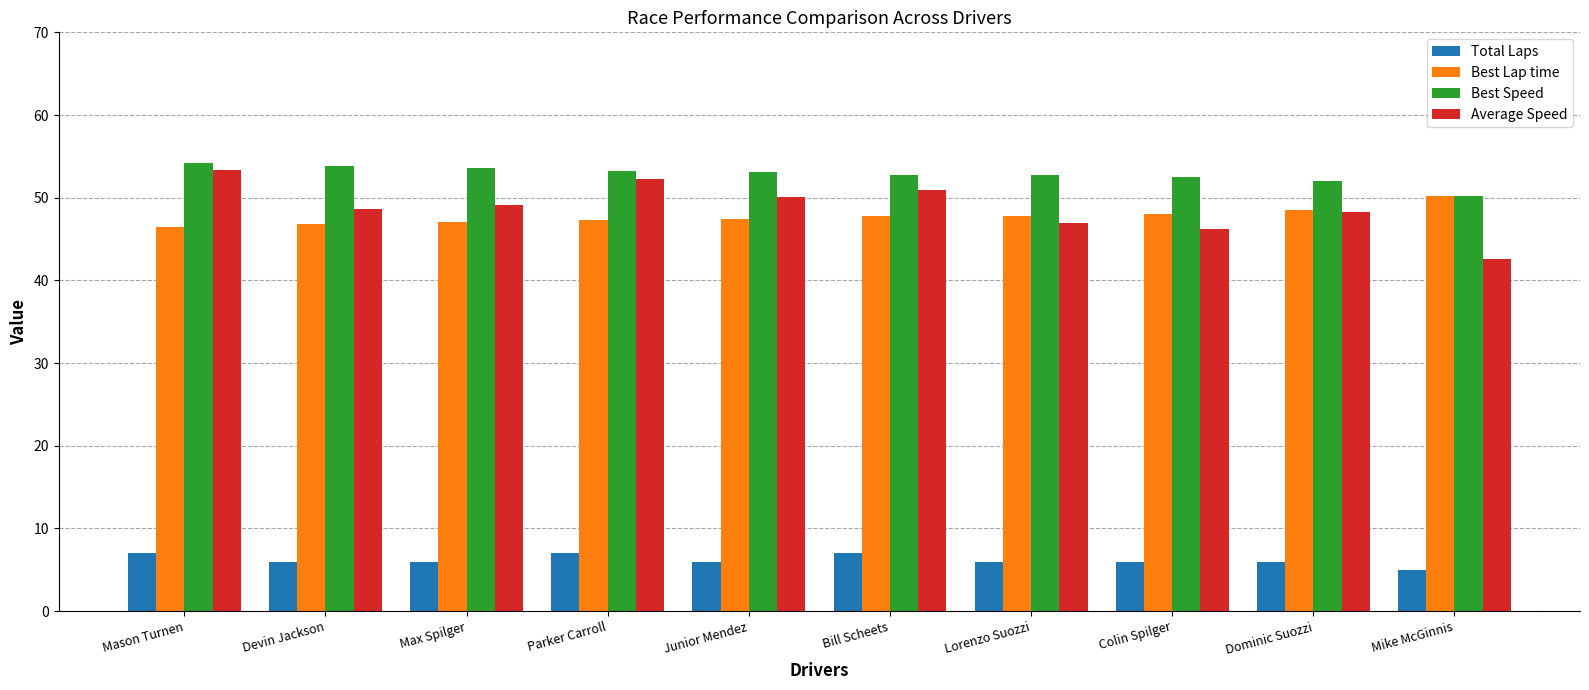

Does the chart contain stacked bars?

No